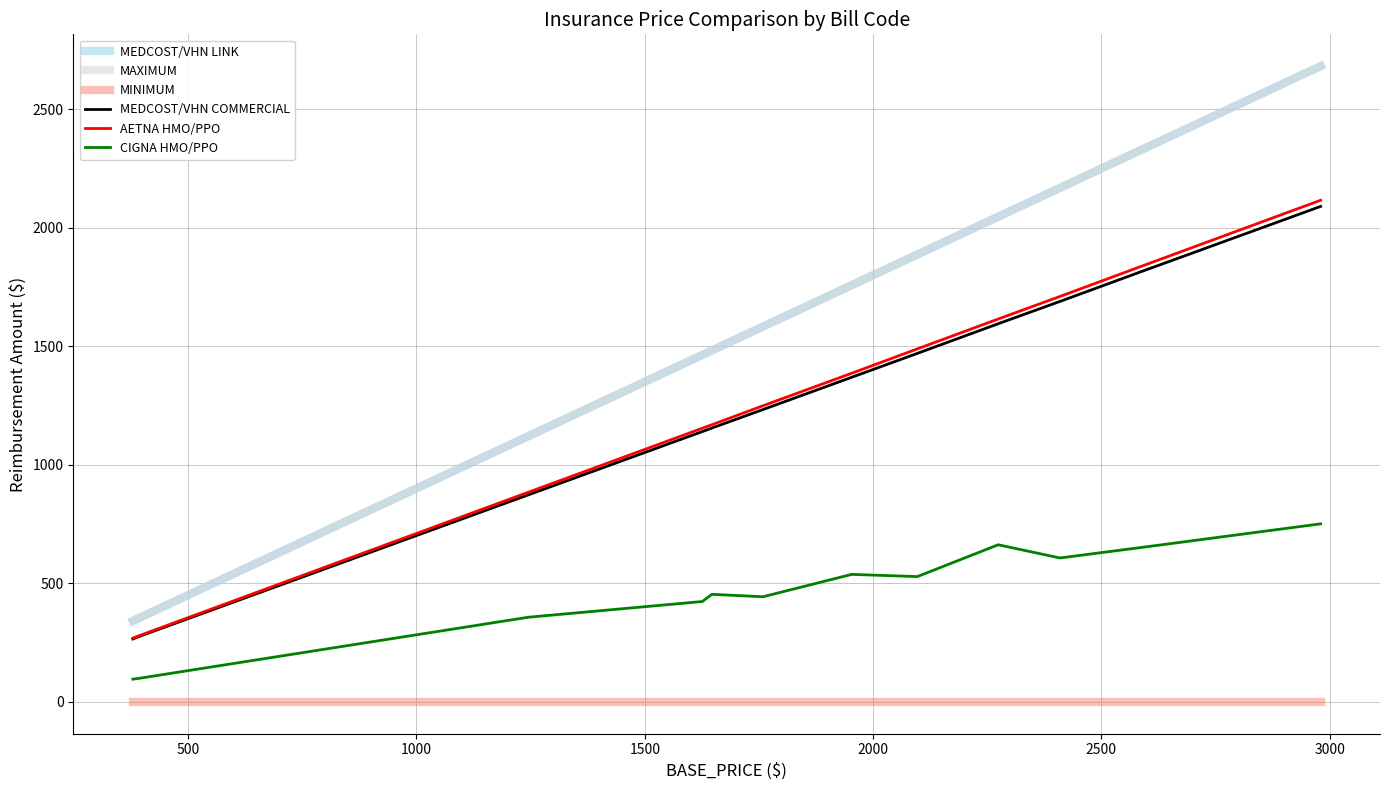

Does the chart have visible grid lines?

Yes